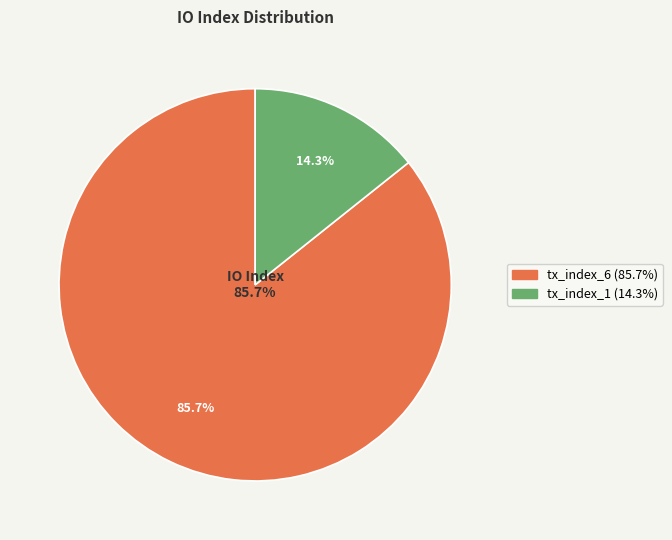

Which slice is the largest?

tx_index_6